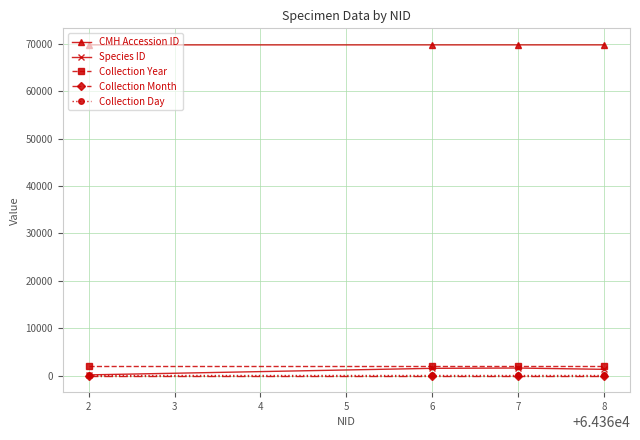

Is the value of CMH Accession ID at 6 greater than the value of Species ID at 8?

Yes